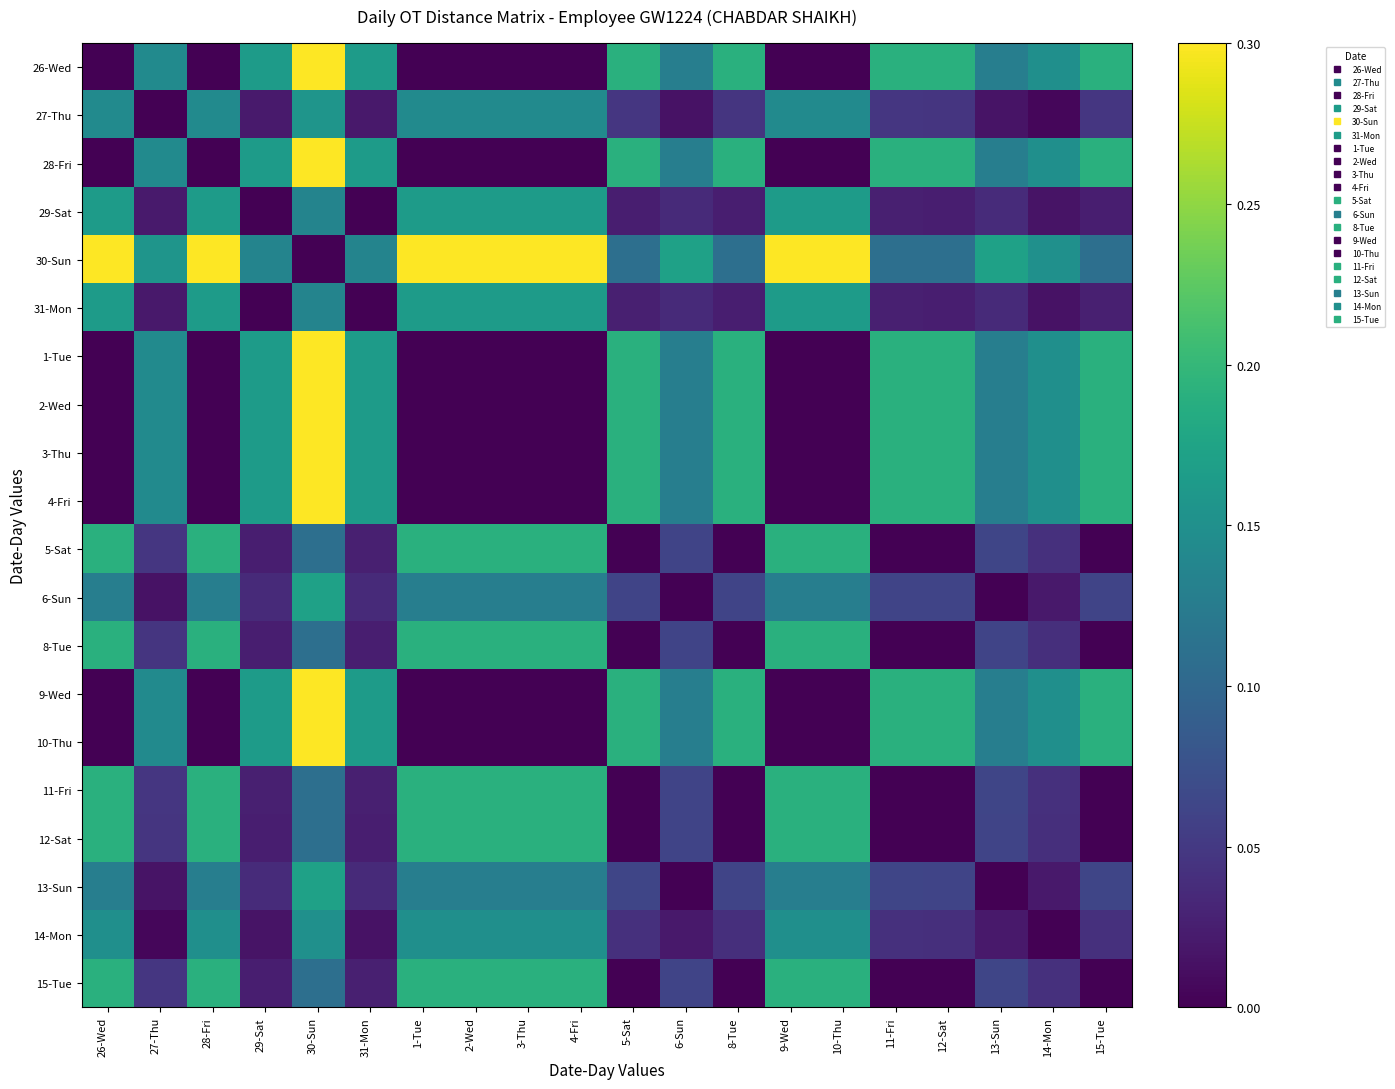

Reading left to right, what are all the values shown in this chart?

26-Wed: 26-Wed=0.0	27-Thu=0.1	28-Fri=0.0	29-Sat=0.2	30-Sun=0.3	31-Mon=0.2	1-Tue=0.0	2-Wed=0.0	3-Thu=0.0	4-Fri=0.0	5-Sat=0.2	6-Sun=0.1	8-Tue=0.2	9-Wed=0.0	10-Thu=0.0	11-Fri=0.2	12-Sat=0.2	13-Sun=0.1	14-Mon=0.1	15-Tue=0.2
27-Thu: 26-Wed=0.1	27-Thu=0.0	28-Fri=0.1	29-Sat=0.0	30-Sun=0.2	31-Mon=0.0	1-Tue=0.1	2-Wed=0.1	3-Thu=0.1	4-Fri=0.1	5-Sat=0.0	6-Sun=0.0	8-Tue=0.0	9-Wed=0.1	10-Thu=0.1	11-Fri=0.0	12-Sat=0.0	13-Sun=0.0	14-Mon=0.0	15-Tue=0.0
28-Fri: 26-Wed=0.0	27-Thu=0.1	28-Fri=0.0	29-Sat=0.2	30-Sun=0.3	31-Mon=0.2	1-Tue=0.0	2-Wed=0.0	3-Thu=0.0	4-Fri=0.0	5-Sat=0.2	6-Sun=0.1	8-Tue=0.2	9-Wed=0.0	10-Thu=0.0	11-Fri=0.2	12-Sat=0.2	13-Sun=0.1	14-Mon=0.1	15-Tue=0.2
29-Sat: 26-Wed=0.2	27-Thu=0.0	28-Fri=0.2	29-Sat=0.0	30-Sun=0.1	31-Mon=0.0	1-Tue=0.2	2-Wed=0.2	3-Thu=0.2	4-Fri=0.2	5-Sat=0.0	6-Sun=0.0	8-Tue=0.0	9-Wed=0.2	10-Thu=0.2	11-Fri=0.0	12-Sat=0.0	13-Sun=0.0	14-Mon=0.0	15-Tue=0.0
30-Sun: 26-Wed=0.3	27-Thu=0.2	28-Fri=0.3	29-Sat=0.1	30-Sun=0.0	31-Mon=0.1	1-Tue=0.3	2-Wed=0.3	3-Thu=0.3	4-Fri=0.3	5-Sat=0.1	6-Sun=0.2	8-Tue=0.1	9-Wed=0.3	10-Thu=0.3	11-Fri=0.1	12-Sat=0.1	13-Sun=0.2	14-Mon=0.2	15-Tue=0.1
31-Mon: 26-Wed=0.2	27-Thu=0.0	28-Fri=0.2	29-Sat=0.0	30-Sun=0.1	31-Mon=0.0	1-Tue=0.2	2-Wed=0.2	3-Thu=0.2	4-Fri=0.2	5-Sat=0.0	6-Sun=0.0	8-Tue=0.0	9-Wed=0.2	10-Thu=0.2	11-Fri=0.0	12-Sat=0.0	13-Sun=0.0	14-Mon=0.0	15-Tue=0.0
1-Tue: 26-Wed=0.0	27-Thu=0.1	28-Fri=0.0	29-Sat=0.2	30-Sun=0.3	31-Mon=0.2	1-Tue=0.0	2-Wed=0.0	3-Thu=0.0	4-Fri=0.0	5-Sat=0.2	6-Sun=0.1	8-Tue=0.2	9-Wed=0.0	10-Thu=0.0	11-Fri=0.2	12-Sat=0.2	13-Sun=0.1	14-Mon=0.1	15-Tue=0.2
2-Wed: 26-Wed=0.0	27-Thu=0.1	28-Fri=0.0	29-Sat=0.2	30-Sun=0.3	31-Mon=0.2	1-Tue=0.0	2-Wed=0.0	3-Thu=0.0	4-Fri=0.0	5-Sat=0.2	6-Sun=0.1	8-Tue=0.2	9-Wed=0.0	10-Thu=0.0	11-Fri=0.2	12-Sat=0.2	13-Sun=0.1	14-Mon=0.1	15-Tue=0.2
3-Thu: 26-Wed=0.0	27-Thu=0.1	28-Fri=0.0	29-Sat=0.2	30-Sun=0.3	31-Mon=0.2	1-Tue=0.0	2-Wed=0.0	3-Thu=0.0	4-Fri=0.0	5-Sat=0.2	6-Sun=0.1	8-Tue=0.2	9-Wed=0.0	10-Thu=0.0	11-Fri=0.2	12-Sat=0.2	13-Sun=0.1	14-Mon=0.1	15-Tue=0.2
4-Fri: 26-Wed=0.0	27-Thu=0.1	28-Fri=0.0	29-Sat=0.2	30-Sun=0.3	31-Mon=0.2	1-Tue=0.0	2-Wed=0.0	3-Thu=0.0	4-Fri=0.0	5-Sat=0.2	6-Sun=0.1	8-Tue=0.2	9-Wed=0.0	10-Thu=0.0	11-Fri=0.2	12-Sat=0.2	13-Sun=0.1	14-Mon=0.1	15-Tue=0.2
5-Sat: 26-Wed=0.2	27-Thu=0.0	28-Fri=0.2	29-Sat=0.0	30-Sun=0.1	31-Mon=0.0	1-Tue=0.2	2-Wed=0.2	3-Thu=0.2	4-Fri=0.2	5-Sat=0.0	6-Sun=0.1	8-Tue=0.0	9-Wed=0.2	10-Thu=0.2	11-Fri=0.0	12-Sat=0.0	13-Sun=0.1	14-Mon=0.0	15-Tue=0.0
6-Sun: 26-Wed=0.1	27-Thu=0.0	28-Fri=0.1	29-Sat=0.0	30-Sun=0.2	31-Mon=0.0	1-Tue=0.1	2-Wed=0.1	3-Thu=0.1	4-Fri=0.1	5-Sat=0.1	6-Sun=0.0	8-Tue=0.1	9-Wed=0.1	10-Thu=0.1	11-Fri=0.1	12-Sat=0.1	13-Sun=0.0	14-Mon=0.0	15-Tue=0.1
8-Tue: 26-Wed=0.2	27-Thu=0.0	28-Fri=0.2	29-Sat=0.0	30-Sun=0.1	31-Mon=0.0	1-Tue=0.2	2-Wed=0.2	3-Thu=0.2	4-Fri=0.2	5-Sat=0.0	6-Sun=0.1	8-Tue=0.0	9-Wed=0.2	10-Thu=0.2	11-Fri=0.0	12-Sat=0.0	13-Sun=0.1	14-Mon=0.0	15-Tue=0.0
9-Wed: 26-Wed=0.0	27-Thu=0.1	28-Fri=0.0	29-Sat=0.2	30-Sun=0.3	31-Mon=0.2	1-Tue=0.0	2-Wed=0.0	3-Thu=0.0	4-Fri=0.0	5-Sat=0.2	6-Sun=0.1	8-Tue=0.2	9-Wed=0.0	10-Thu=0.0	11-Fri=0.2	12-Sat=0.2	13-Sun=0.1	14-Mon=0.1	15-Tue=0.2
10-Thu: 26-Wed=0.0	27-Thu=0.1	28-Fri=0.0	29-Sat=0.2	30-Sun=0.3	31-Mon=0.2	1-Tue=0.0	2-Wed=0.0	3-Thu=0.0	4-Fri=0.0	5-Sat=0.2	6-Sun=0.1	8-Tue=0.2	9-Wed=0.0	10-Thu=0.0	11-Fri=0.2	12-Sat=0.2	13-Sun=0.1	14-Mon=0.1	15-Tue=0.2
11-Fri: 26-Wed=0.2	27-Thu=0.0	28-Fri=0.2	29-Sat=0.0	30-Sun=0.1	31-Mon=0.0	1-Tue=0.2	2-Wed=0.2	3-Thu=0.2	4-Fri=0.2	5-Sat=0.0	6-Sun=0.1	8-Tue=0.0	9-Wed=0.2	10-Thu=0.2	11-Fri=0.0	12-Sat=0.0	13-Sun=0.1	14-Mon=0.0	15-Tue=0.0
12-Sat: 26-Wed=0.2	27-Thu=0.0	28-Fri=0.2	29-Sat=0.0	30-Sun=0.1	31-Mon=0.0	1-Tue=0.2	2-Wed=0.2	3-Thu=0.2	4-Fri=0.2	5-Sat=0.0	6-Sun=0.1	8-Tue=0.0	9-Wed=0.2	10-Thu=0.2	11-Fri=0.0	12-Sat=0.0	13-Sun=0.1	14-Mon=0.0	15-Tue=0.0
13-Sun: 26-Wed=0.1	27-Thu=0.0	28-Fri=0.1	29-Sat=0.0	30-Sun=0.2	31-Mon=0.0	1-Tue=0.1	2-Wed=0.1	3-Thu=0.1	4-Fri=0.1	5-Sat=0.1	6-Sun=0.0	8-Tue=0.1	9-Wed=0.1	10-Thu=0.1	11-Fri=0.1	12-Sat=0.1	13-Sun=0.0	14-Mon=0.0	15-Tue=0.1
14-Mon: 26-Wed=0.1	27-Thu=0.0	28-Fri=0.1	29-Sat=0.0	30-Sun=0.2	31-Mon=0.0	1-Tue=0.1	2-Wed=0.1	3-Thu=0.1	4-Fri=0.1	5-Sat=0.0	6-Sun=0.0	8-Tue=0.0	9-Wed=0.1	10-Thu=0.1	11-Fri=0.0	12-Sat=0.0	13-Sun=0.0	14-Mon=0.0	15-Tue=0.0
15-Tue: 26-Wed=0.2	27-Thu=0.0	28-Fri=0.2	29-Sat=0.0	30-Sun=0.1	31-Mon=0.0	1-Tue=0.2	2-Wed=0.2	3-Thu=0.2	4-Fri=0.2	5-Sat=0.0	6-Sun=0.1	8-Tue=0.0	9-Wed=0.2	10-Thu=0.2	11-Fri=0.0	12-Sat=0.0	13-Sun=0.1	14-Mon=0.0	15-Tue=0.0